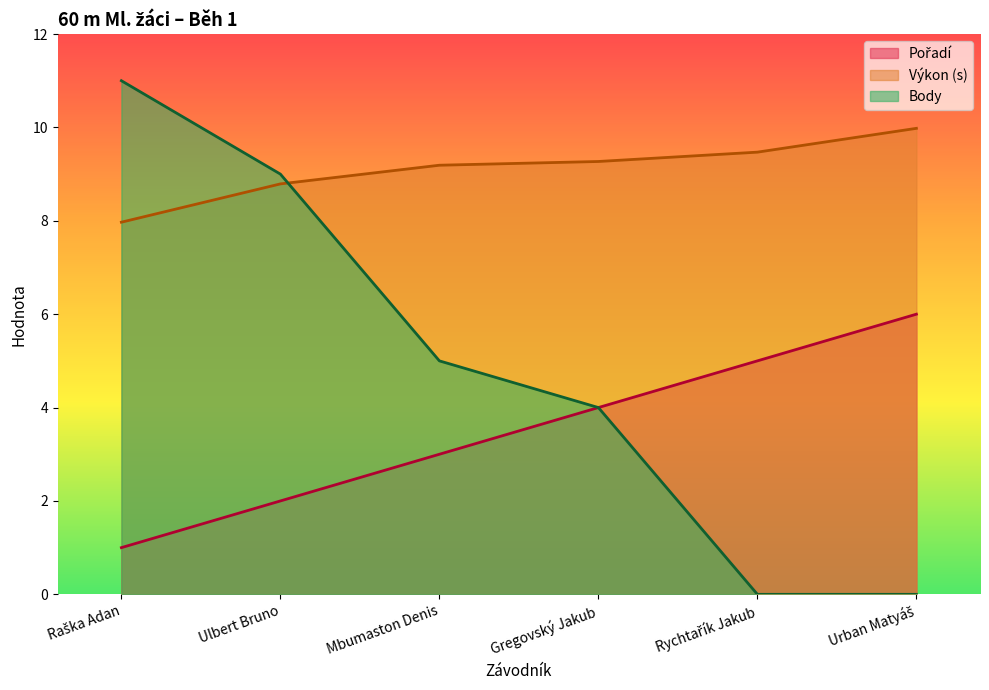

What is the highest value of the Pořadí series?

6.0